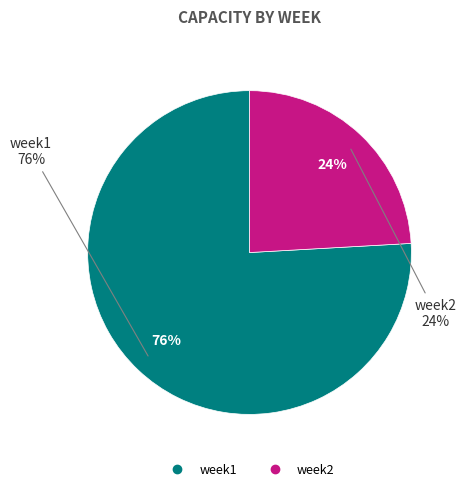

Count the number of slices in the pie.

2